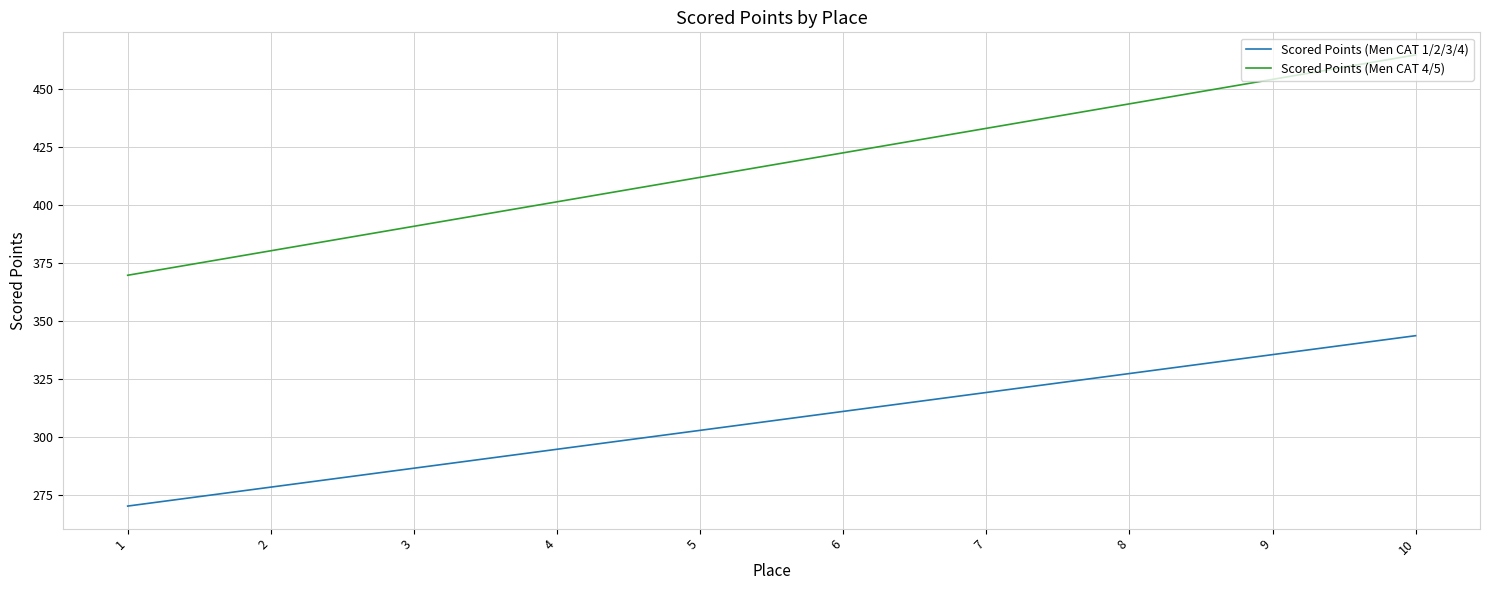

How many values in the Scored Points (Men CAT 4/5) series are below 422?

5